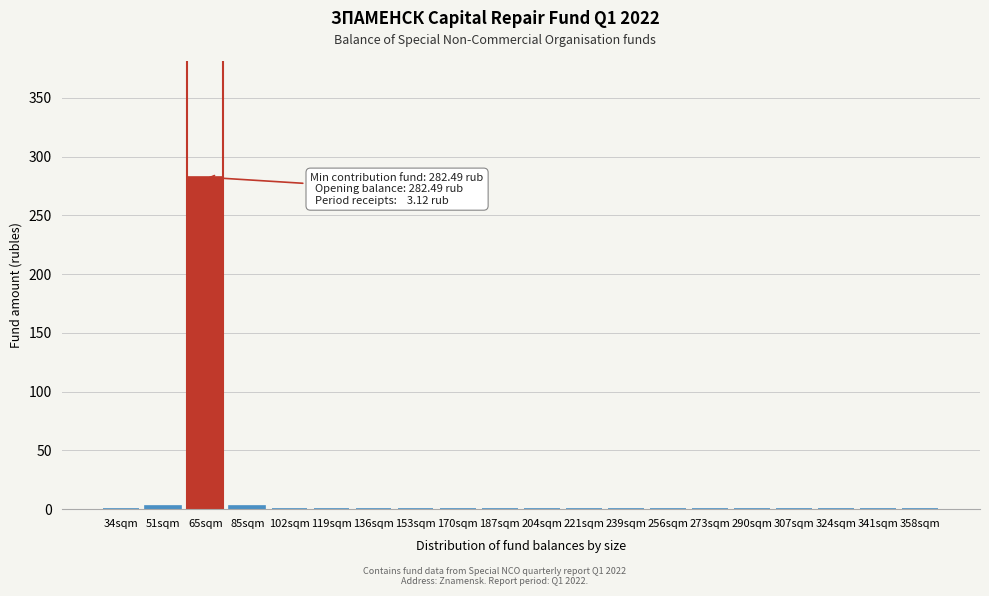

Reading left to right, what are all the values shown in this chart?

34sqm=0.0	51sqm=3.1	65sqm=282.5	85sqm=3.1	102sqm=0.0	119sqm=0.0	136sqm=0.0	153sqm=0.0	170sqm=0.0	187sqm=0.0	204sqm=0.0	221sqm=0.0	239sqm=0.0	256sqm=0.0	273sqm=0.0	290sqm=0.0	307sqm=0.0	324sqm=0.0	341sqm=0.0	358sqm=0.0